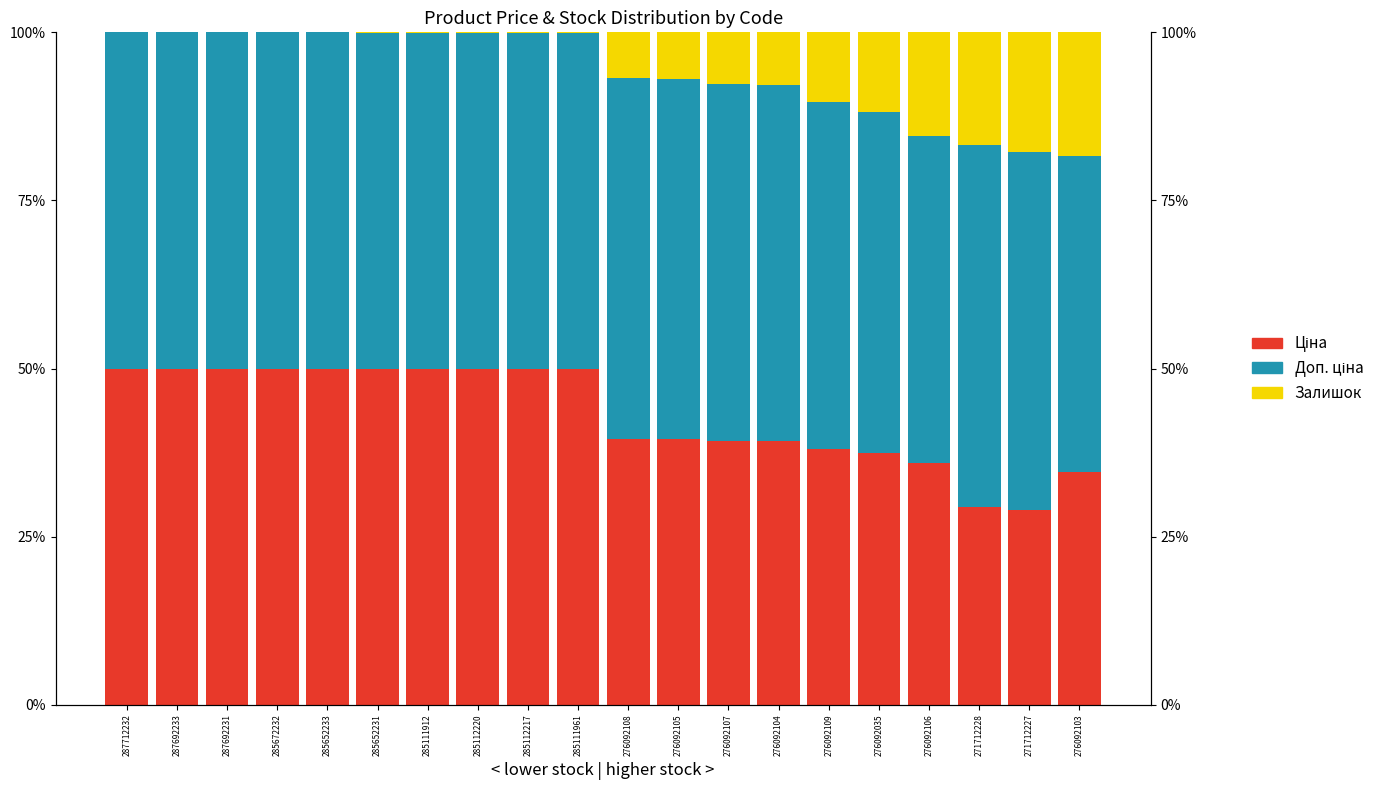

What are all the series names shown in the legend?

Ціна, Доп. ціна, Залишок